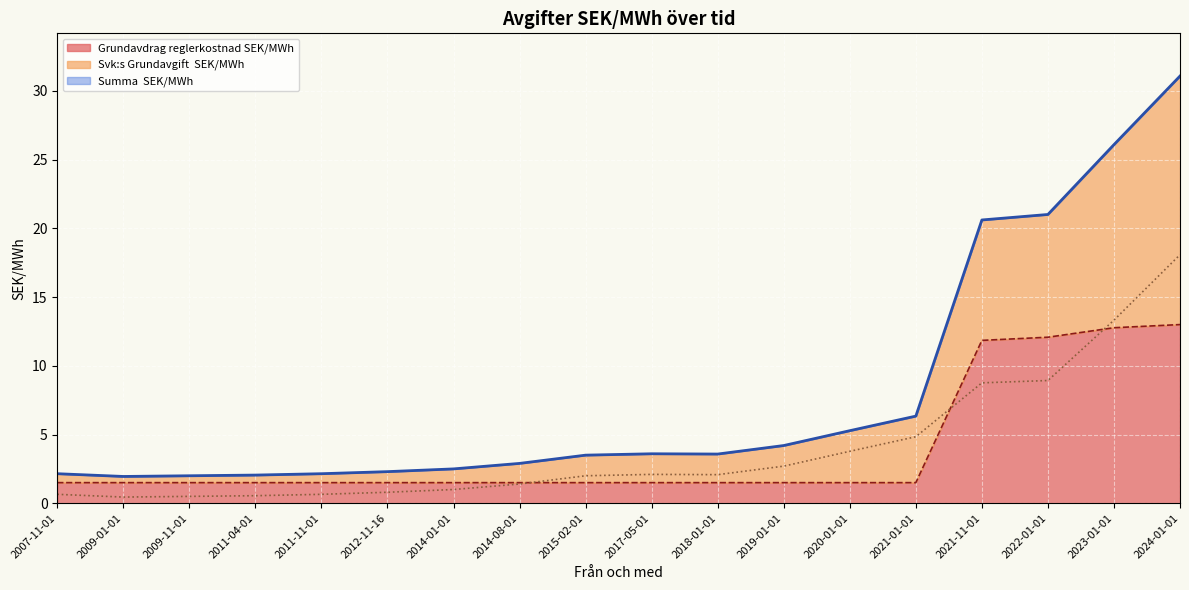

At which label does Svk:s Grundavgift  SEK/MWh first exceed 2?

2017-05-01